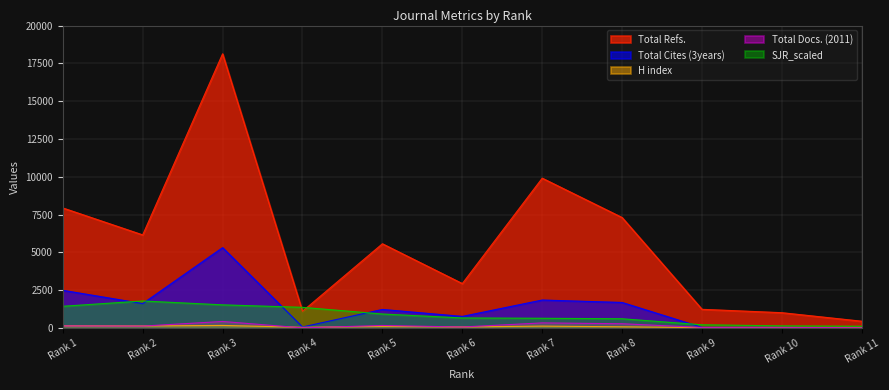

How many data points in SJR_scaled are less than 660?

5